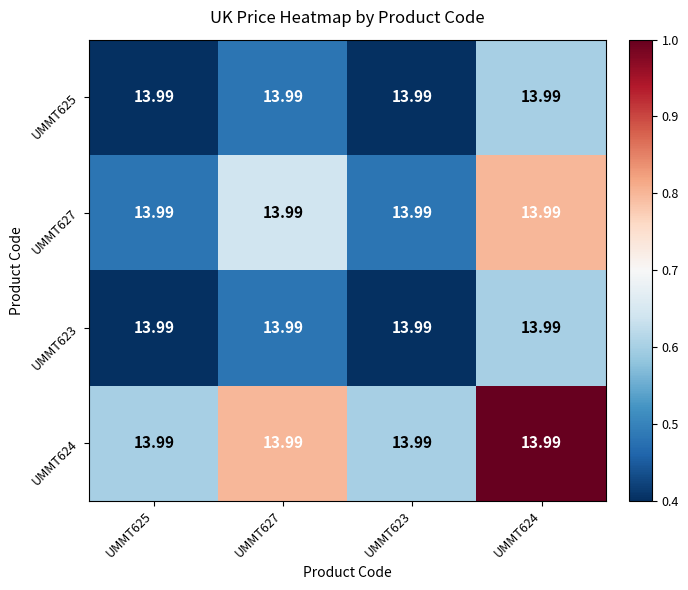

Rank the categories by UMMT623 value from lowest to highest.

UMMT625, UMMT623, UMMT627, UMMT624